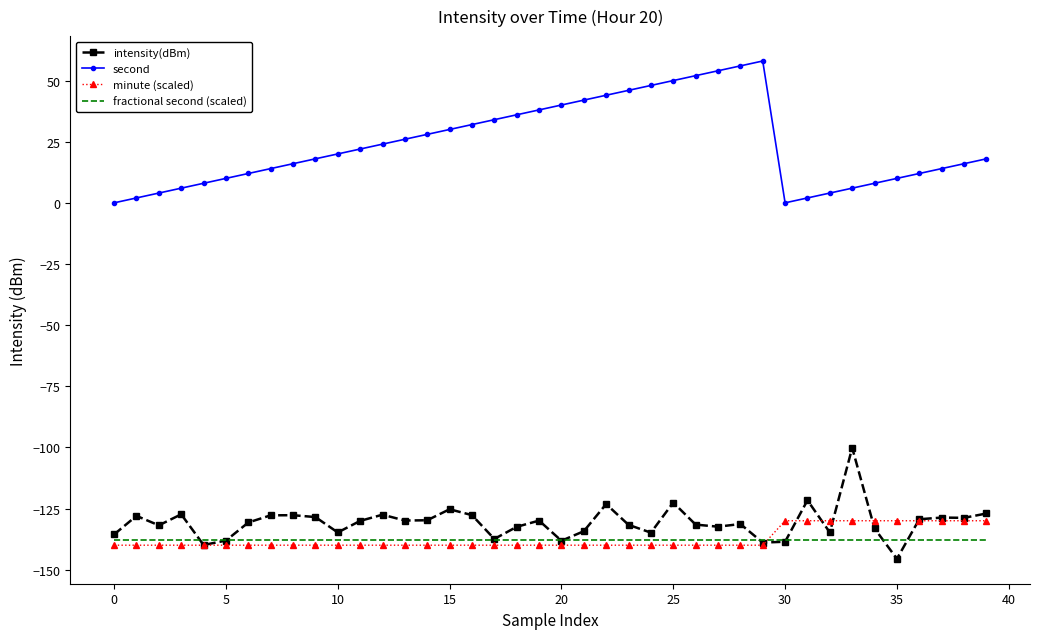

True or false: second and fractional second (scaled) cross at least once.

False